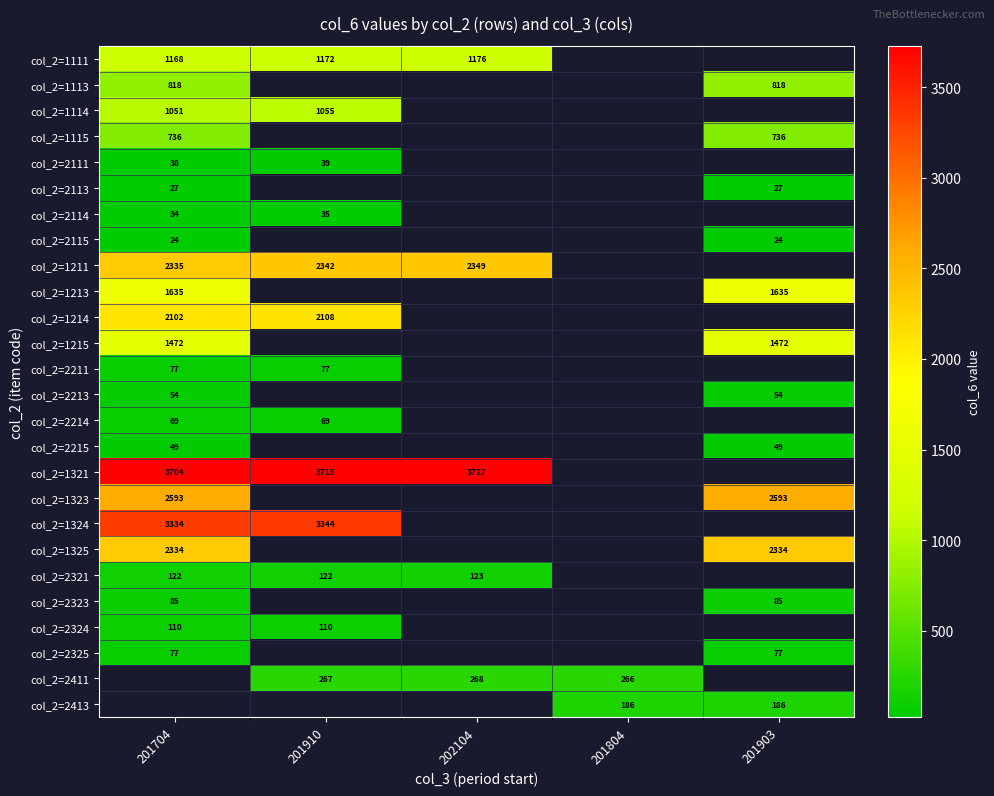

True or false: col_2=2324 has a value of 110 at 201704.

True